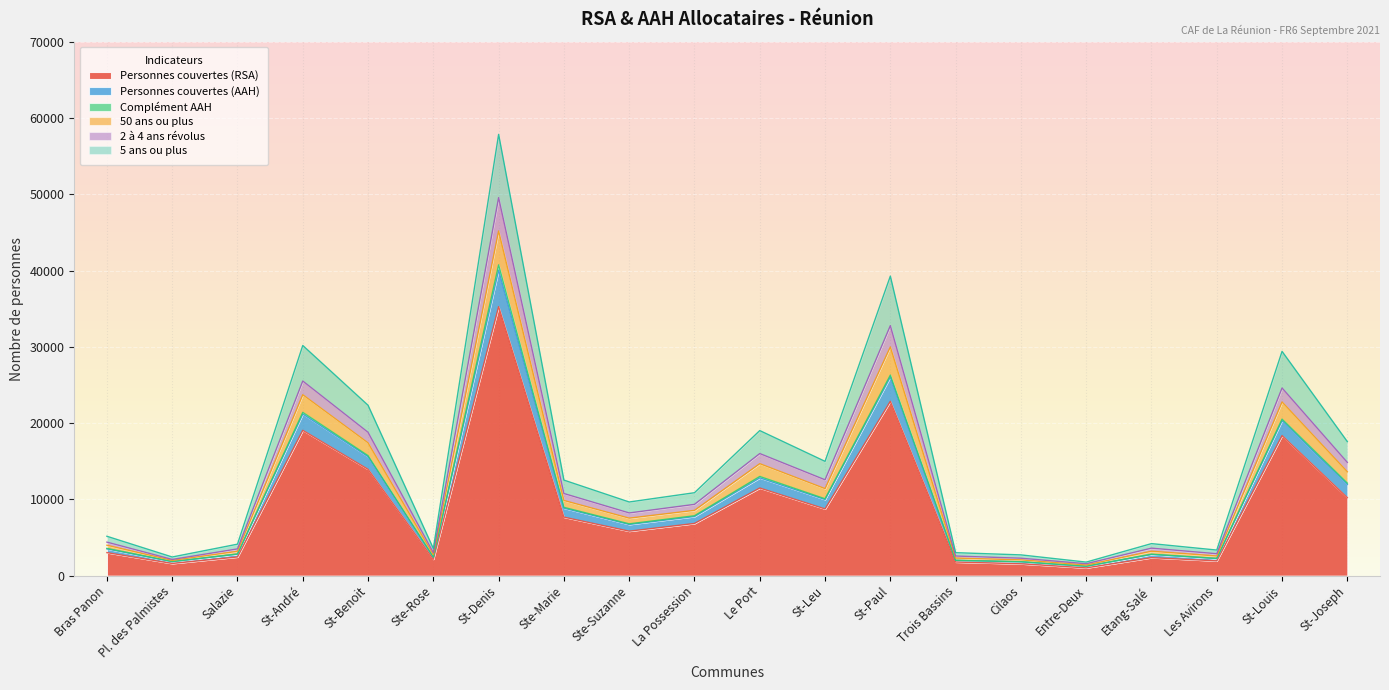

What is the maximum value for Personnes couvertes (RSA)?

35267